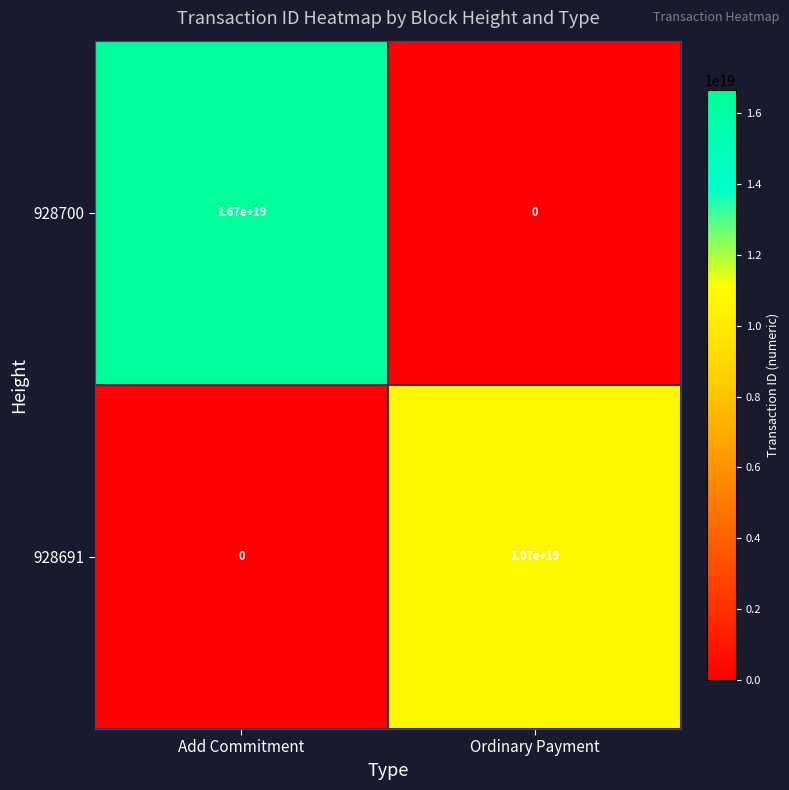

Which category has the highest value in the 928691 series?

Ordinary Payment